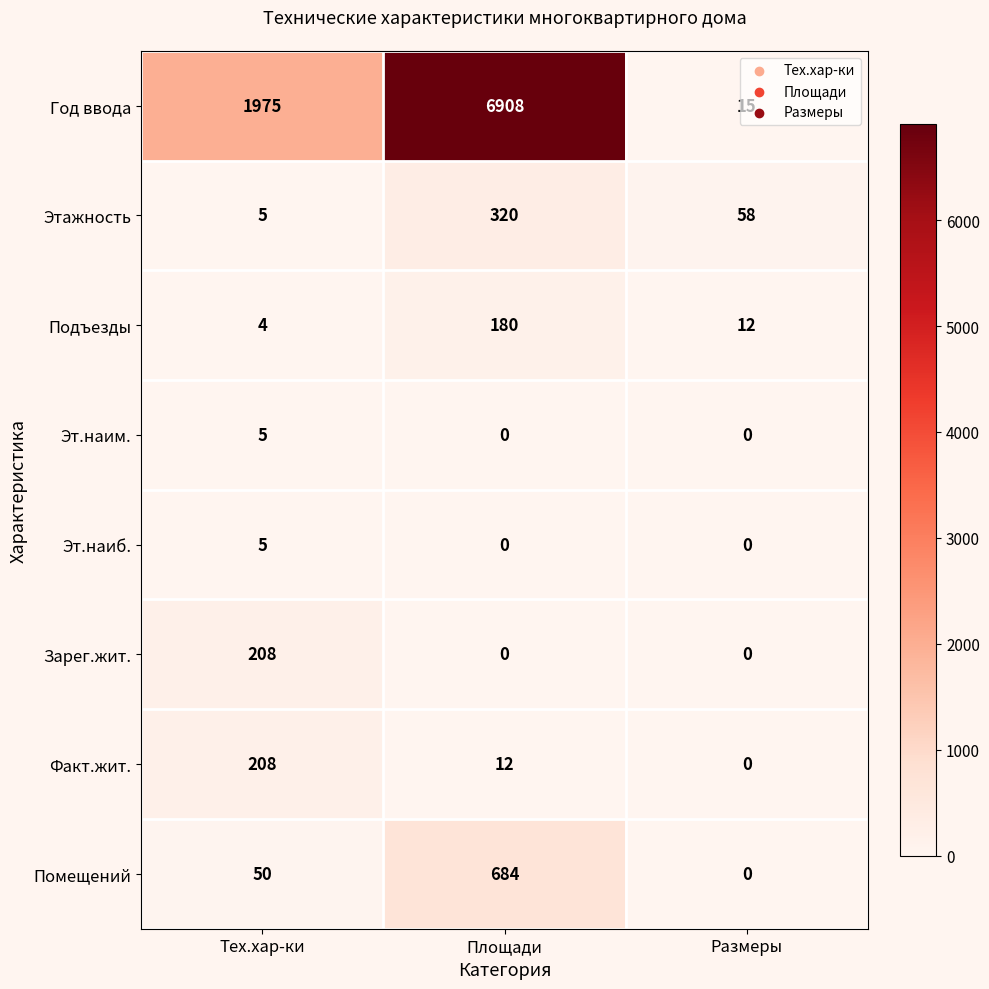

Where does the Подъезды series first go above 12?

Площади